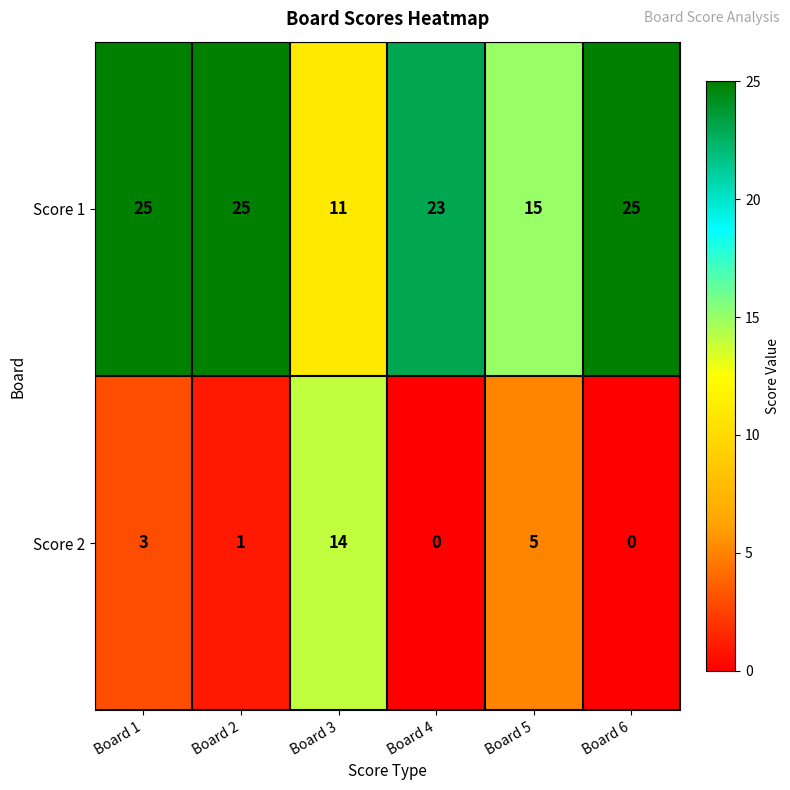

What is the approximate value of Score 2 at Board 3?

14